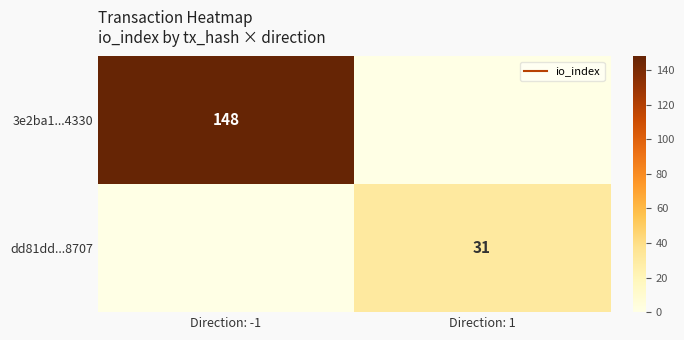

Which series has the largest total across all categories?

3e2ba1...4330